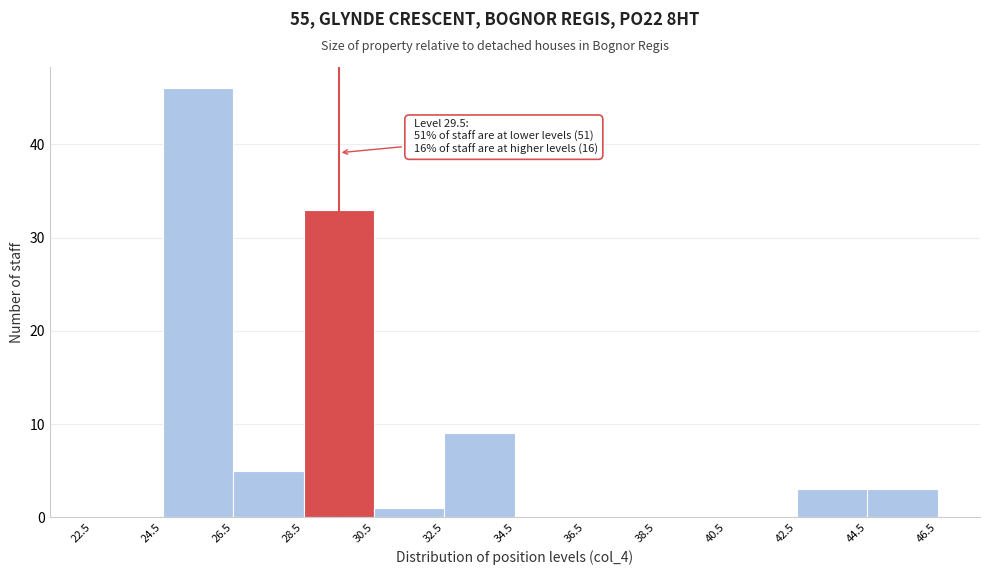

Which range on the x-axis has the tallest bar?

24.5 to 26.5